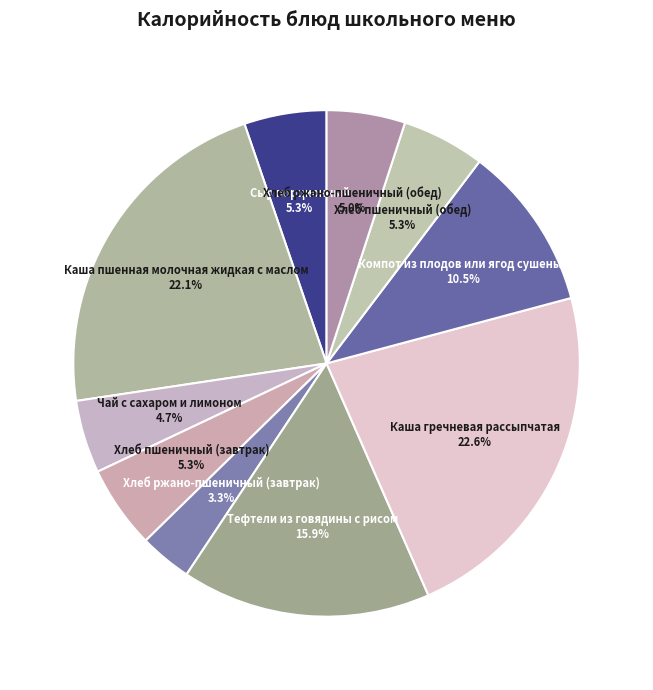

How many slices are in this pie chart?

10